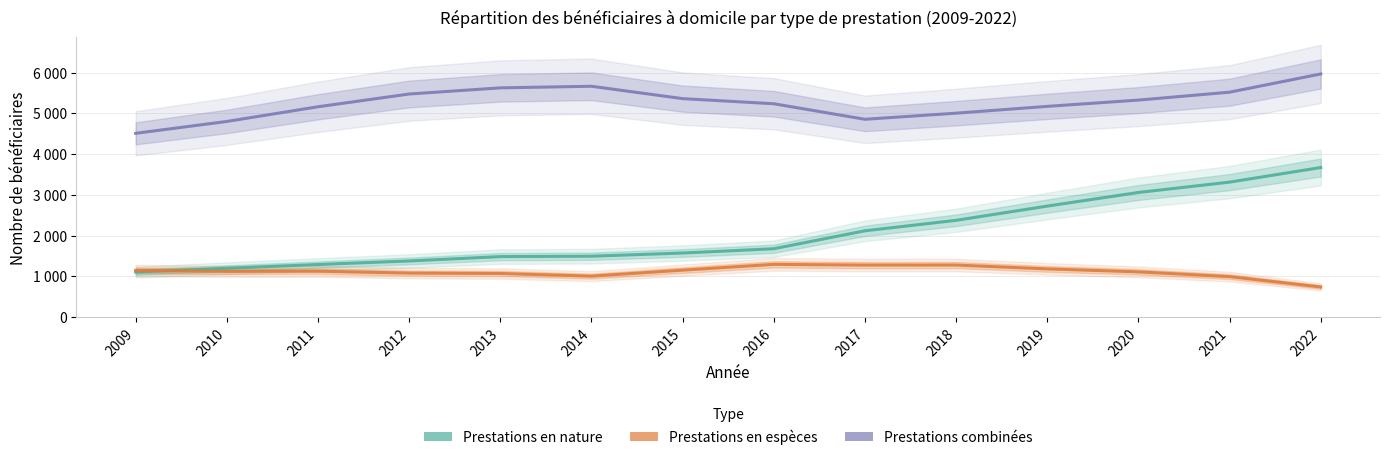

Which category has the highest value across all series?

2022